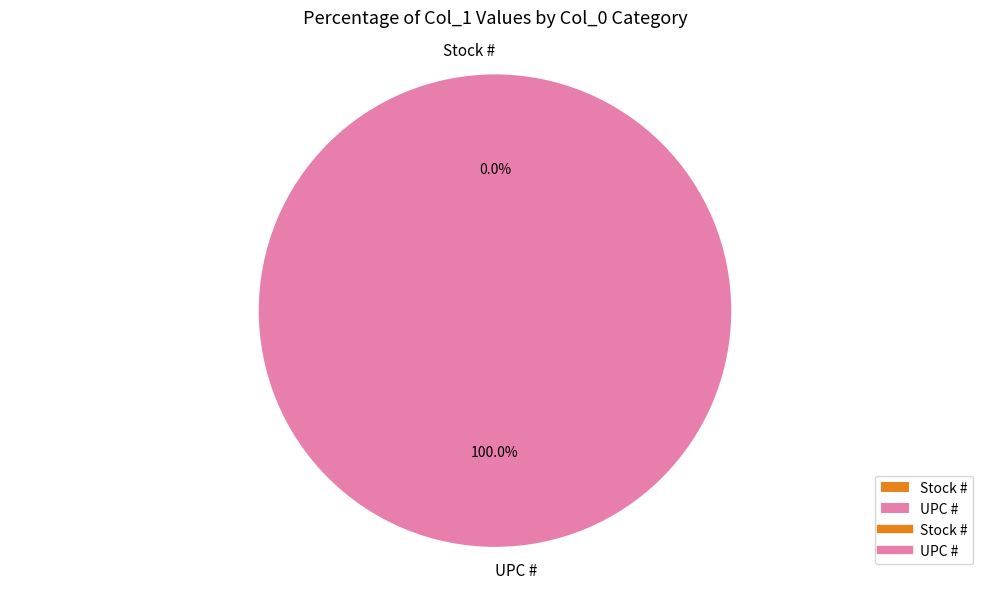

Rank the categories by value from highest to lowest.

UPC #, Stock #